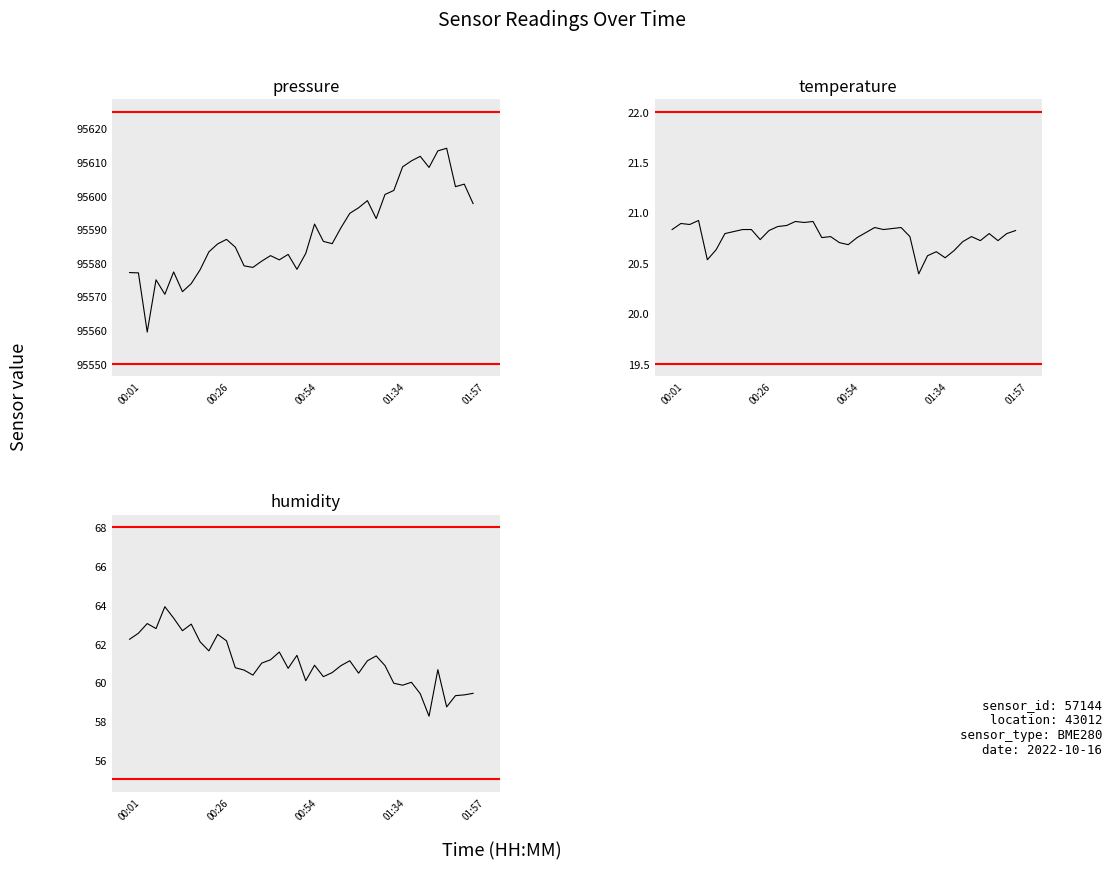

What is the total value across all series at 14?

95659.9